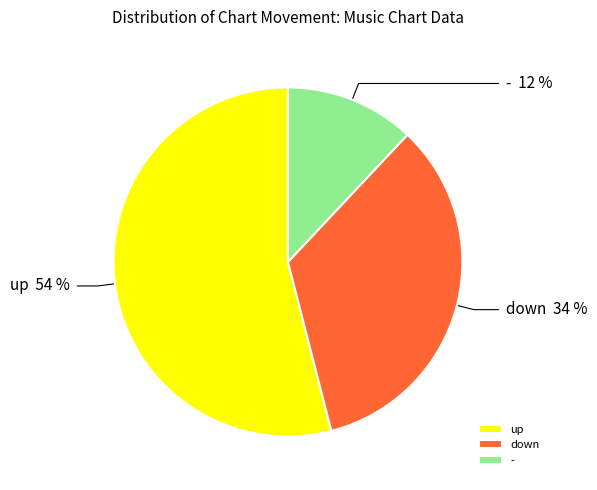

To the nearest percent, what is the difference between the - and up slice percentages?

42%